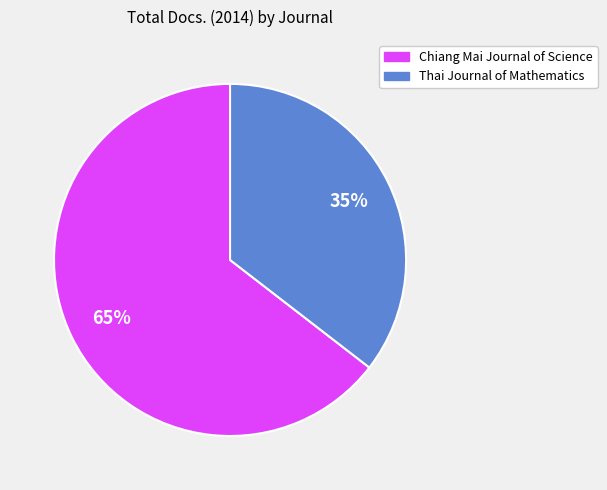

True or false: Chiang Mai Journal of Science accounts for 74% of the total.

False